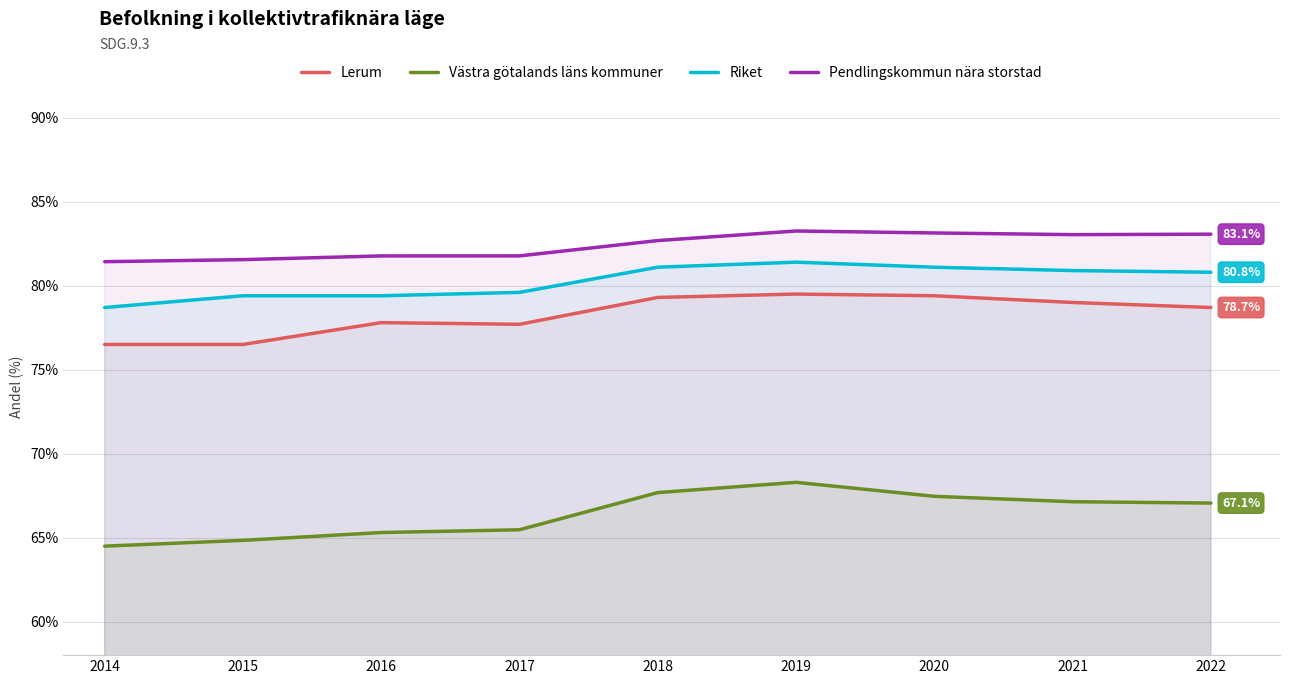

Where does the Västra götalands läns kommuner series first go above 67?

2018